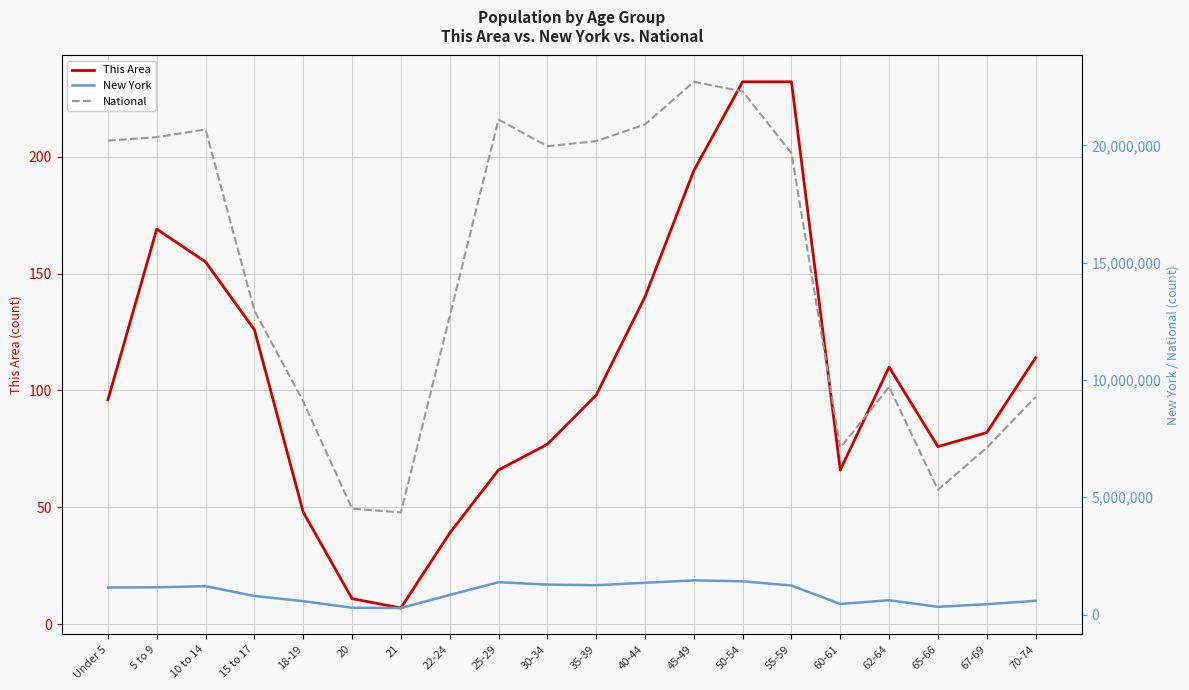

Reading left to right, list all the values displayed in this chart.

This Area: Under 5=96	5 to 9=169	10 to 14=155	15 to 17=126	18-19=48	20=11	21=7	22-24=39	25-29=66	30-34=77	35-39=98	40-44=140	45-49=194	50-54=232	55-59=232	60-61=66	62-64=110	65-66=76	67-69=82	70-74=114
New York: Under 5=1155822	5 to 9=1163955	10 to 14=1211456	15 to 17=793696	18-19=572582	20=293083	21=281596	22-24=836256	25-29=1380177	30-34=1279160	35-39=1254124	40-44=1355893	45-49=1458763	50-54=1419928	55-59=1237408	60-61=453993	62-64=612267	65-66=330160	67-69=443051	70-74=587391
National: Under 5=20201362	5 to 9=20348657	10 to 14=20677194	15 to 17=12954254	18-19=9086089	20=4519129	21=4354294	22-24=12712576	25-29=21101849	30-34=19962099	35-39=20179642	40-44=20890964	45-49=22708591	50-54=22298125	55-59=19664805	60-61=7113727	62-64=9704197	65-66=5319902	67-69=7115361	70-74=9278166